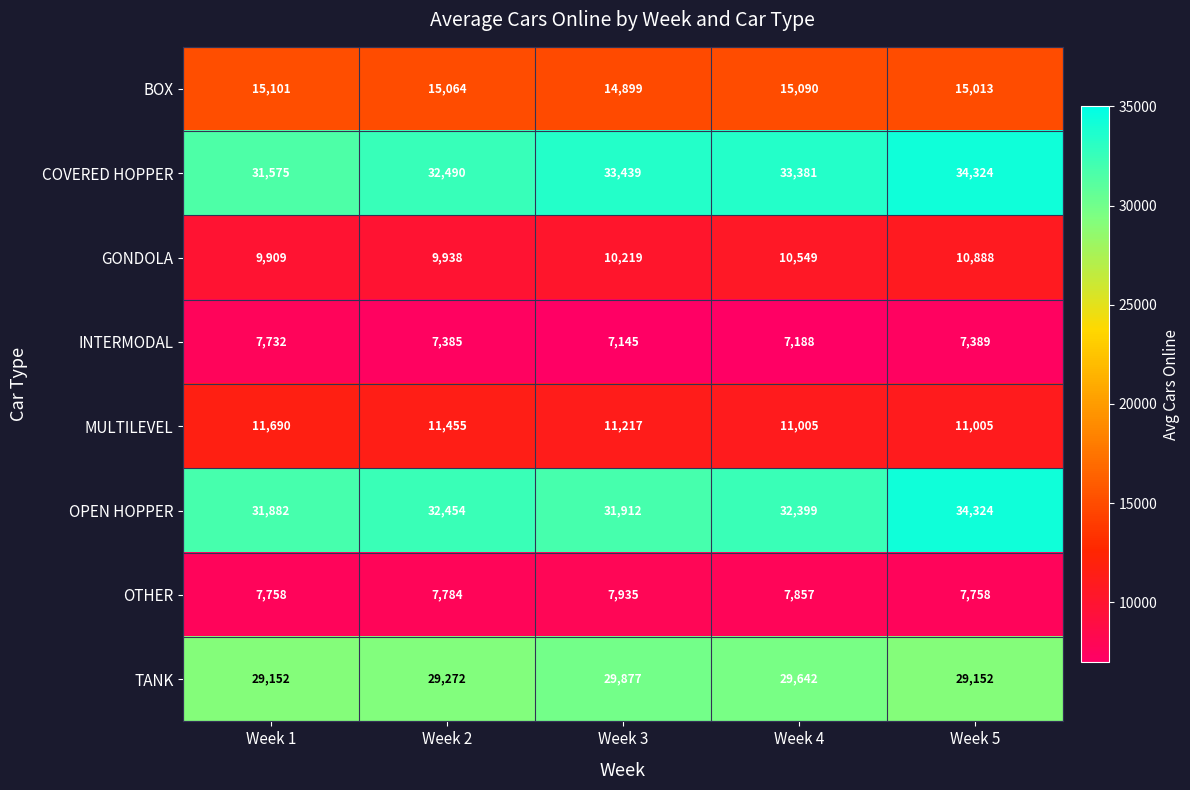

At Week 2, list the series in order from largest to smallest.

COVERED HOPPER, OPEN HOPPER, TANK, BOX, MULTILEVEL, GONDOLA, OTHER, INTERMODAL